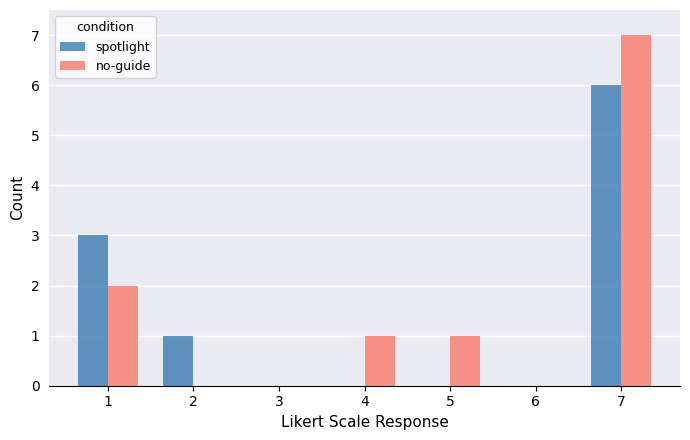

Count the number of categories in the chart.

7